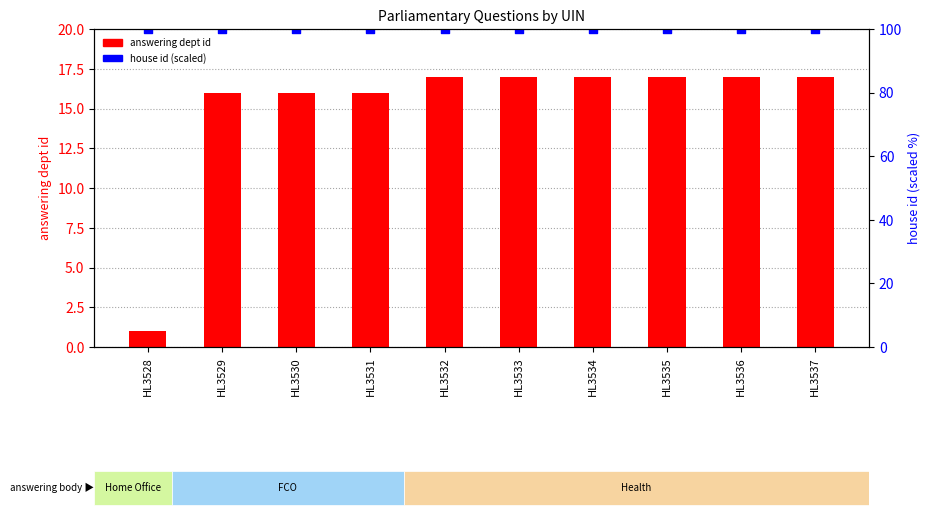

Which series has the largest total across all categories?

house id (scaled)